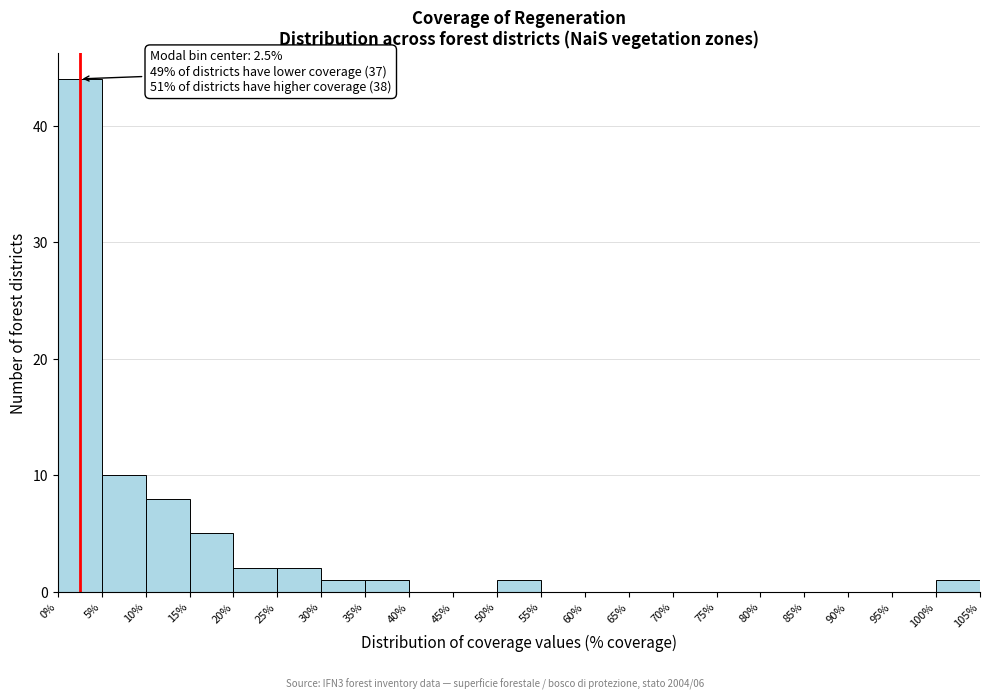

Which range on the x-axis has the tallest bar?

0% to 5%